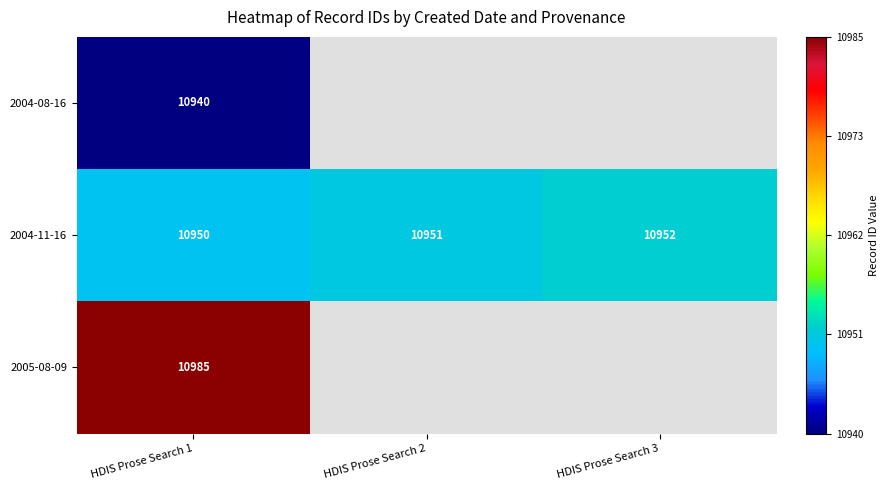

What is the greatest value displayed?

10985.0